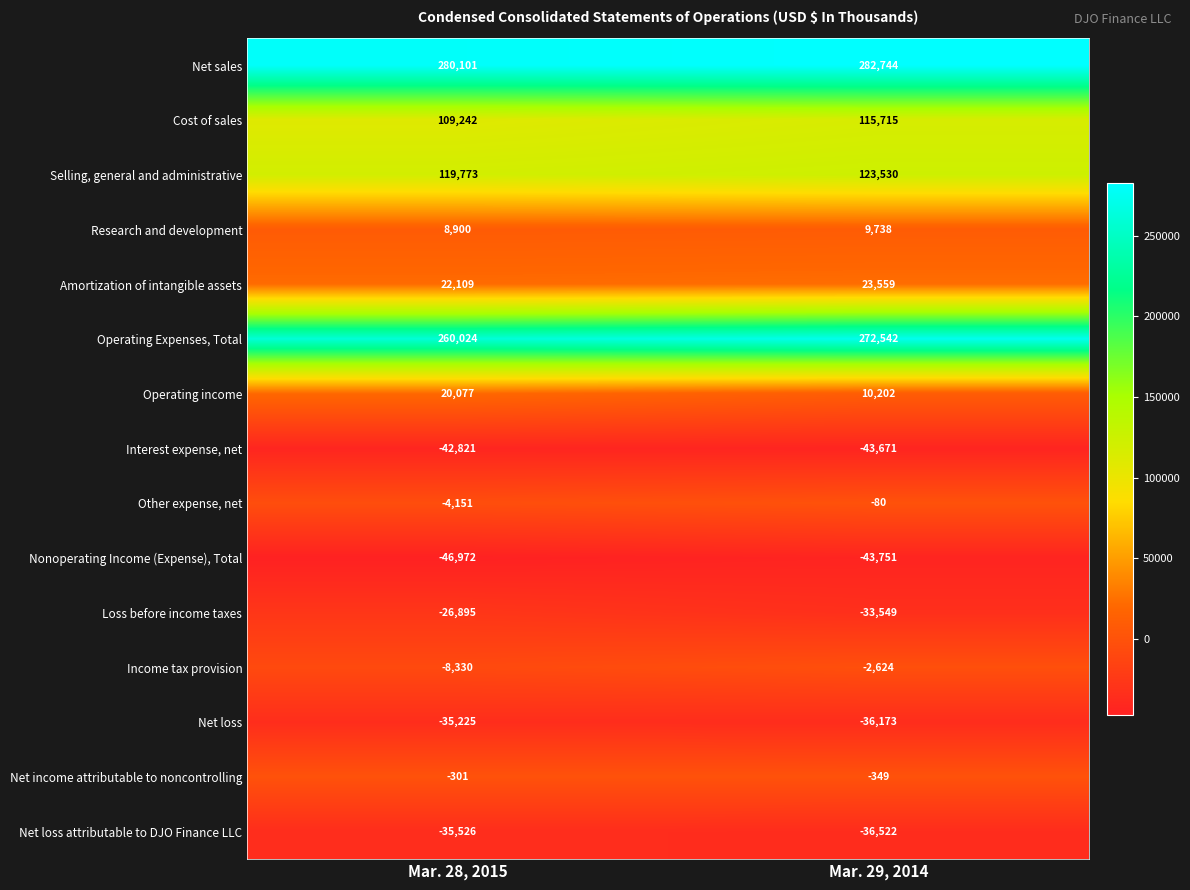

At Mar. 28, 2015, list the series in order from smallest to largest.

Nonoperating Income (Expense), Total, Interest expense, net, Net loss attributable to DJO Finance LLC, Net loss, Loss before income taxes, Income tax provision, Other expense, net, Net income attributable to noncontrolling, Research and development, Operating income, Amortization of intangible assets, Cost of sales, Selling, general and administrative, Operating Expenses, Total, Net sales